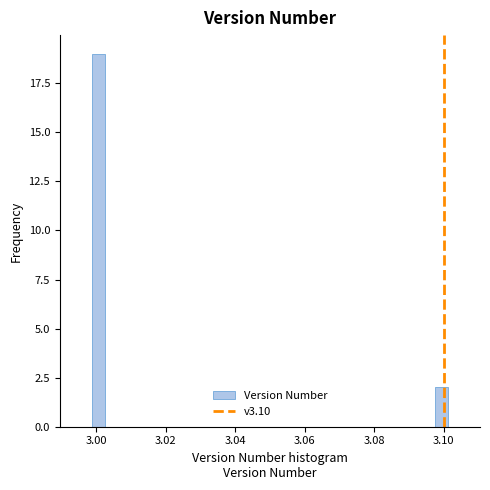

Read against the x-axis, roughly where is the centre of the tallest bar?

3.000